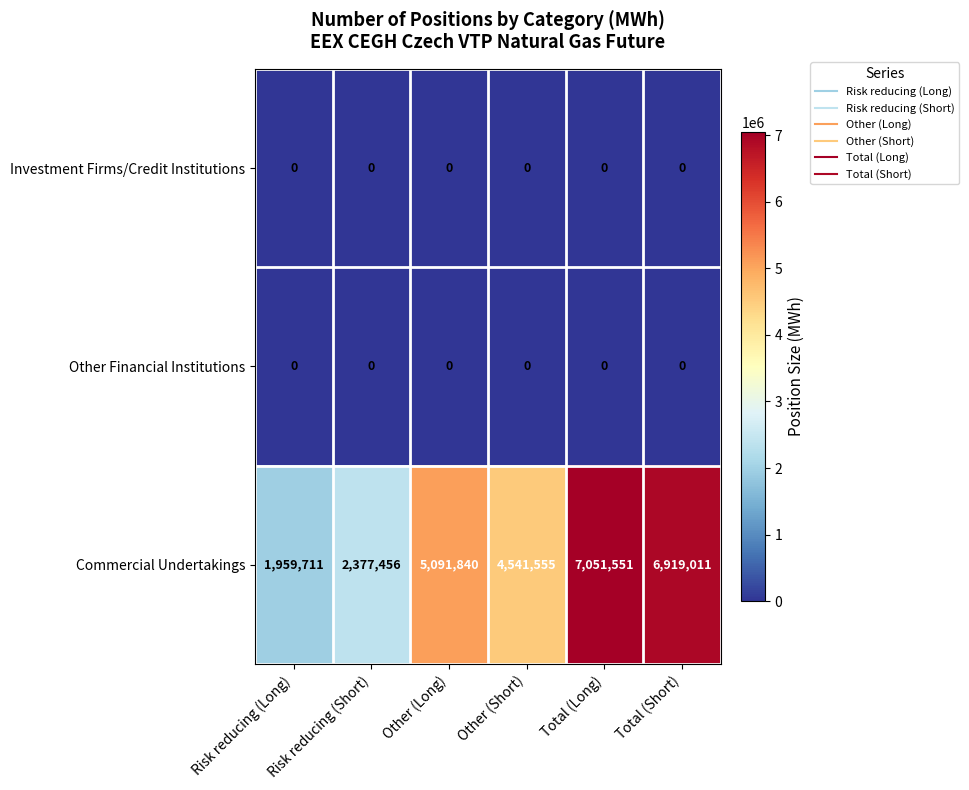

Which series changed the most between Risk reducing (Long) and Risk reducing (Short)?

Commercial Undertakings